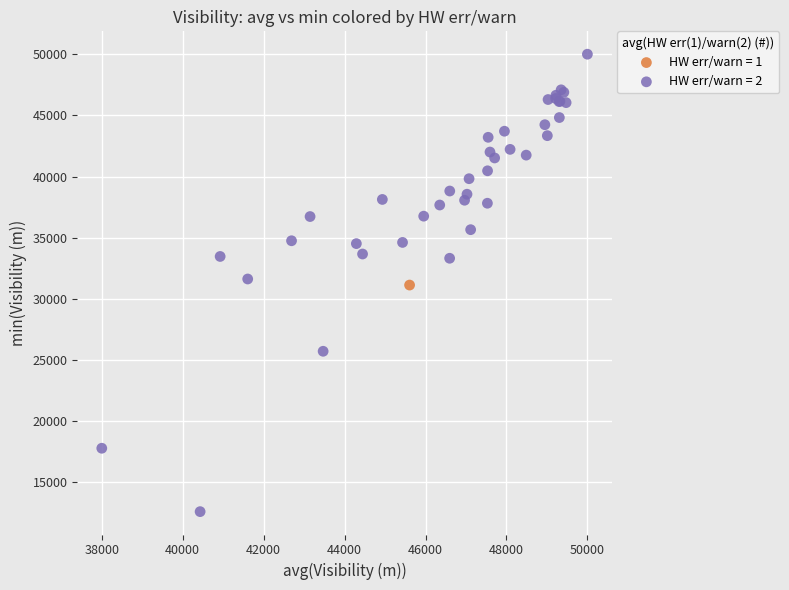

What are all the series names shown in the legend?

HW err/warn = 1, HW err/warn = 2